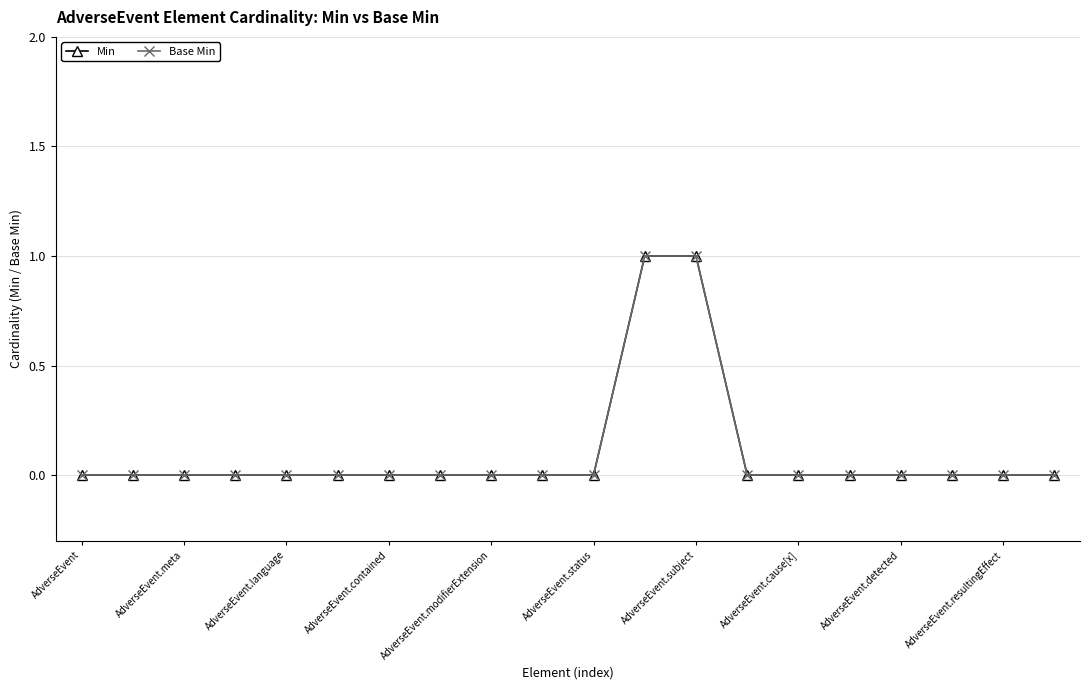

Does the chart have visible grid lines?

Yes